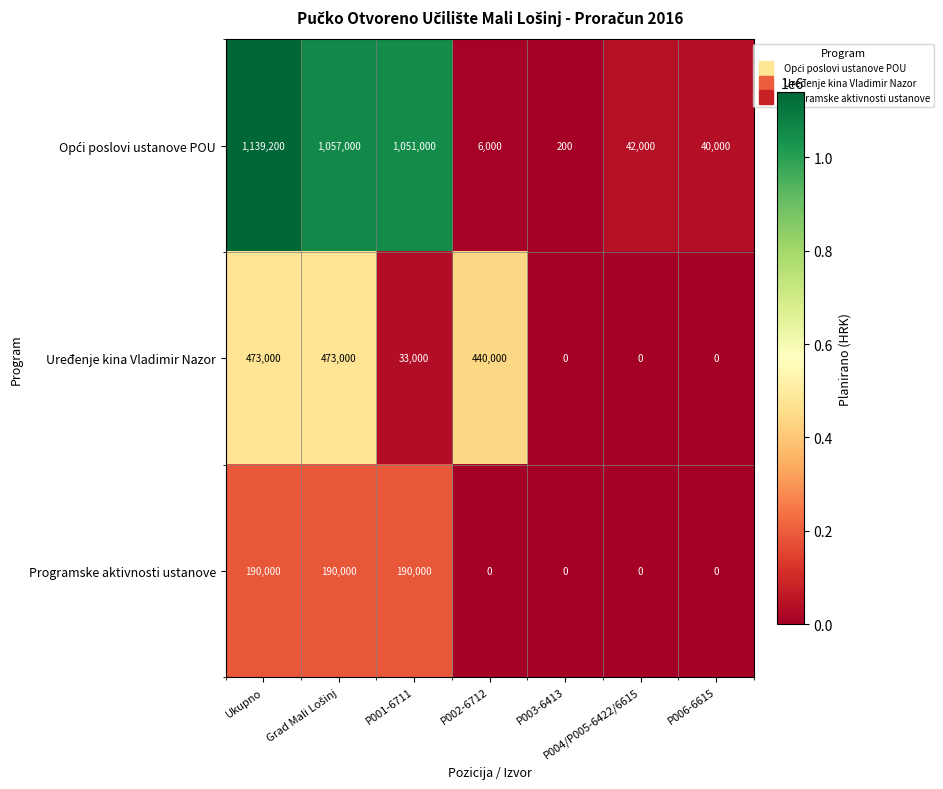

What is the difference between the highest and lowest values at P003-6413?

200